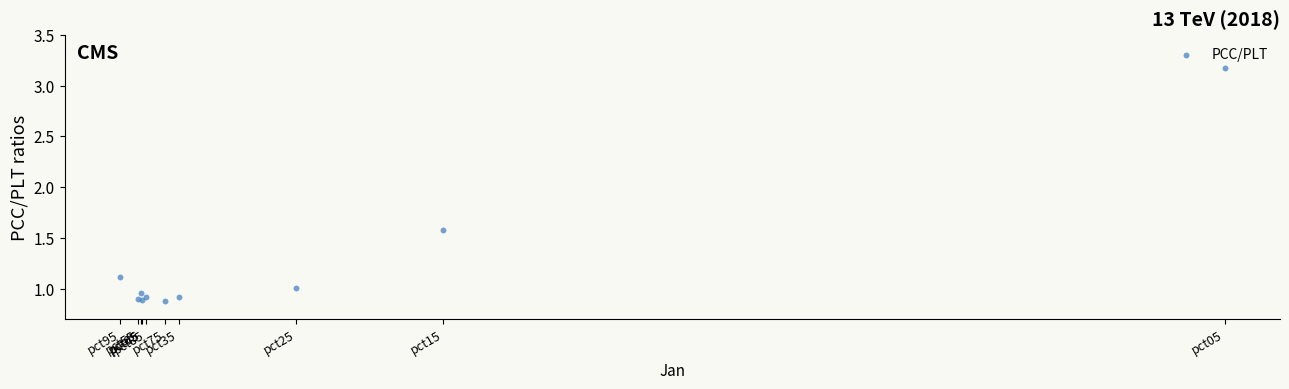

What Y value in the scatter plot is closest to 2?

1.6